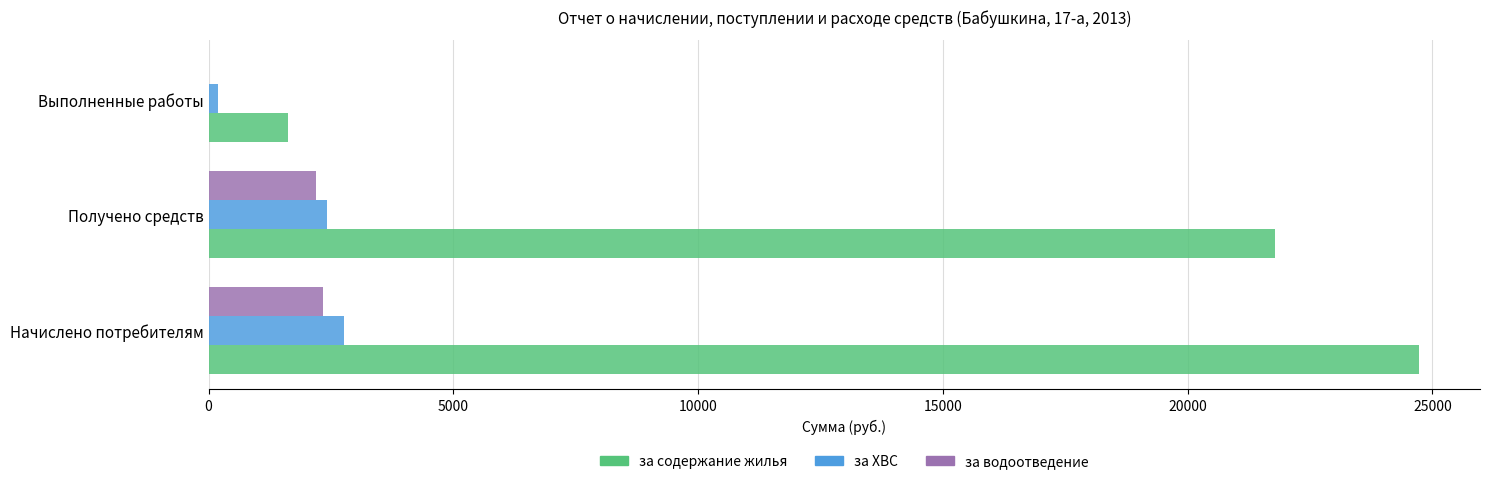

Which series has the largest total across all categories?

за содержание жилья